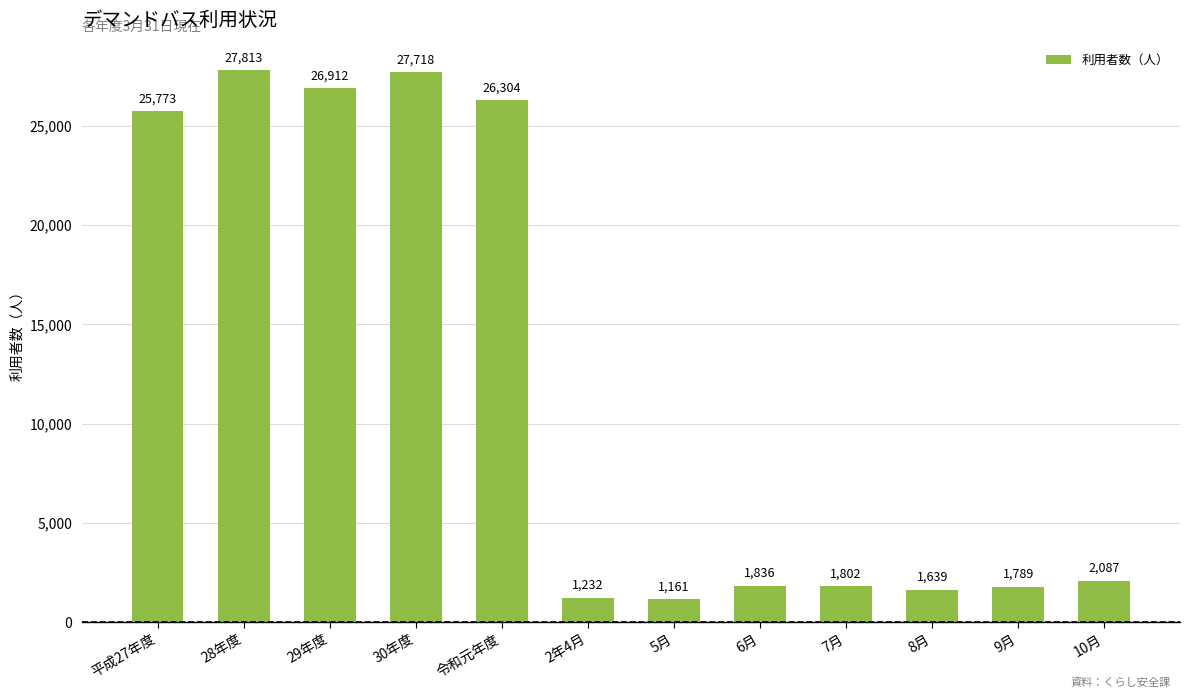

Are the bars horizontal?

No